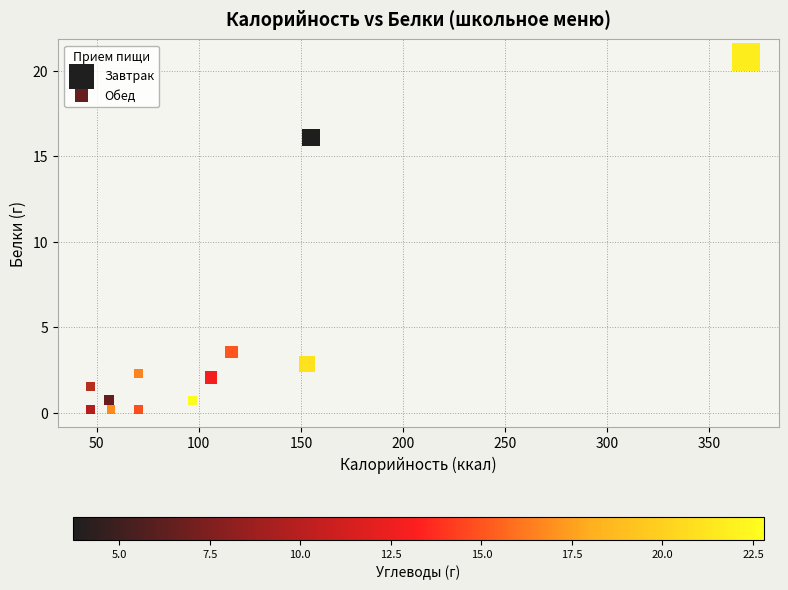

What are all the series names shown in the legend?

Завтрак, Обед